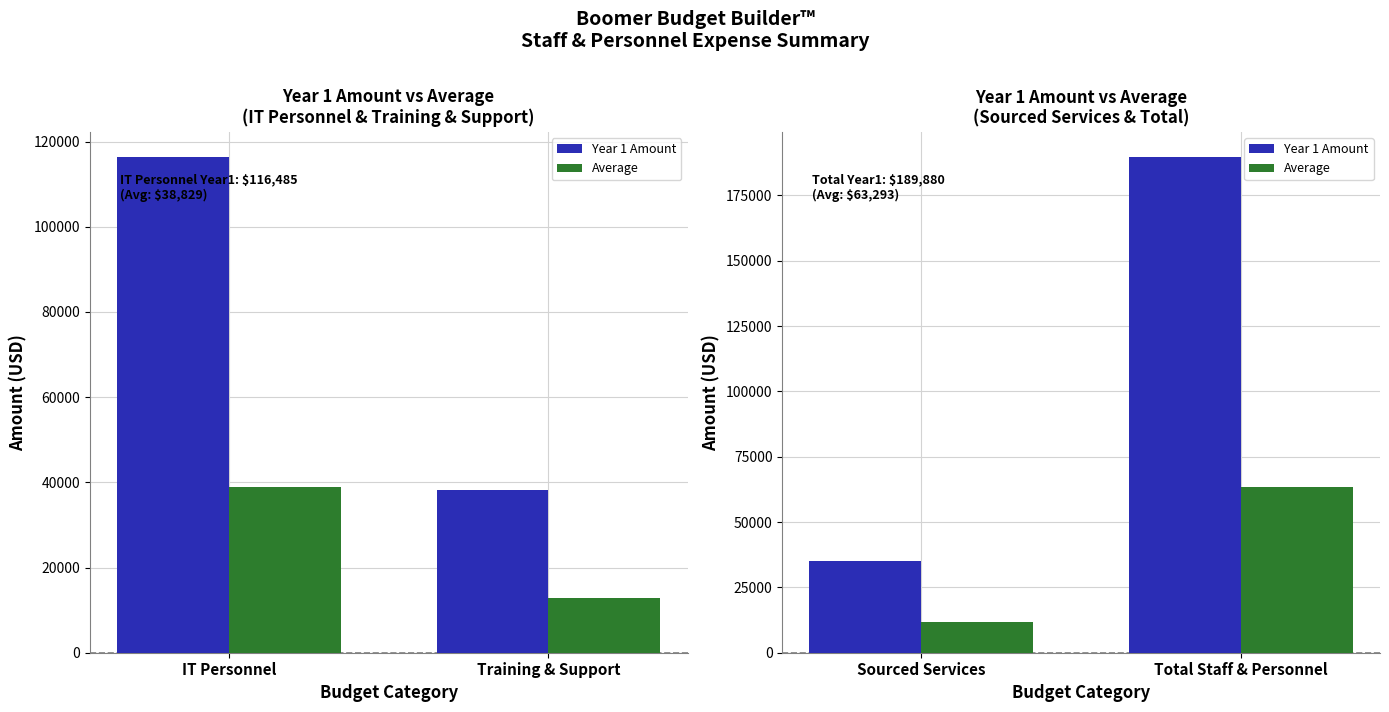

At which label is Average closest to 37497?

Sourced Services